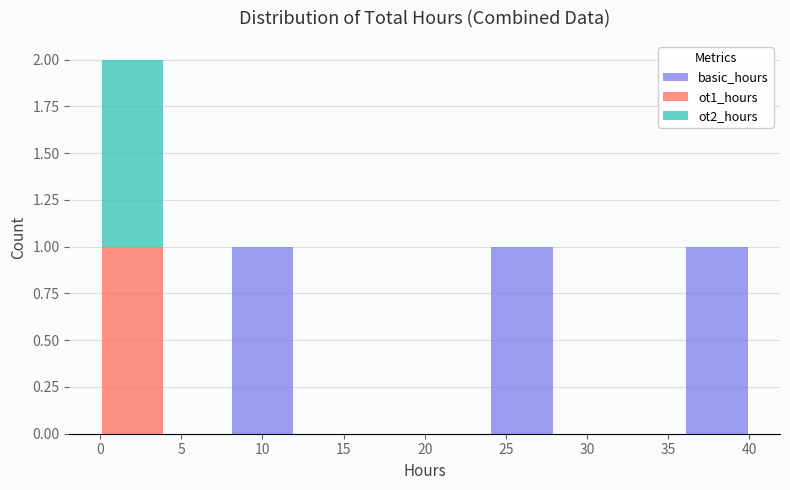

Which range on the x-axis has the tallest stacked bar (by total height)?

0 to 4